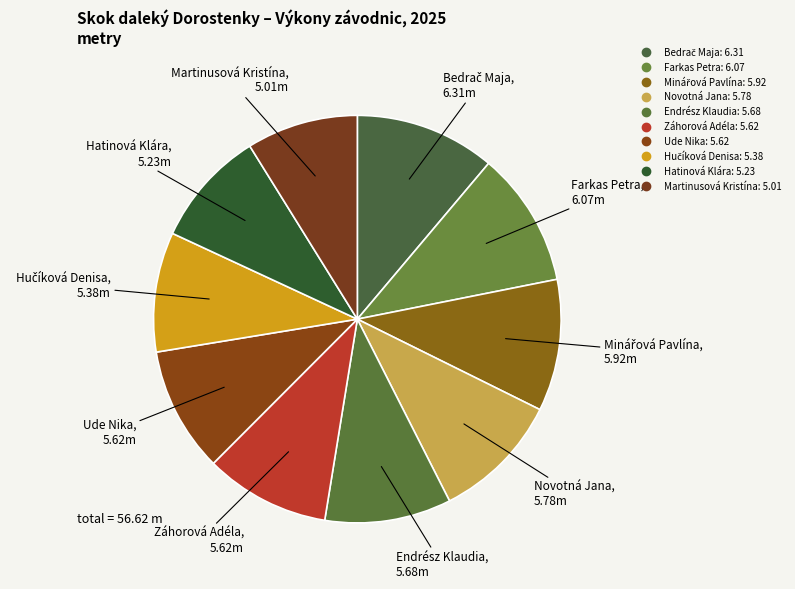

What is the smallest slice in the pie chart?

Martinusová Kristína